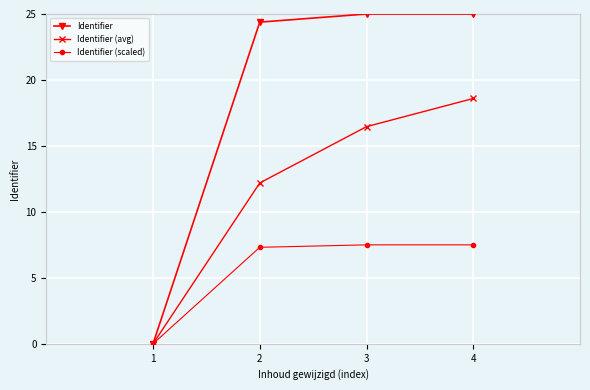

Is it true that Identifier equals 25.0 at 3?

True